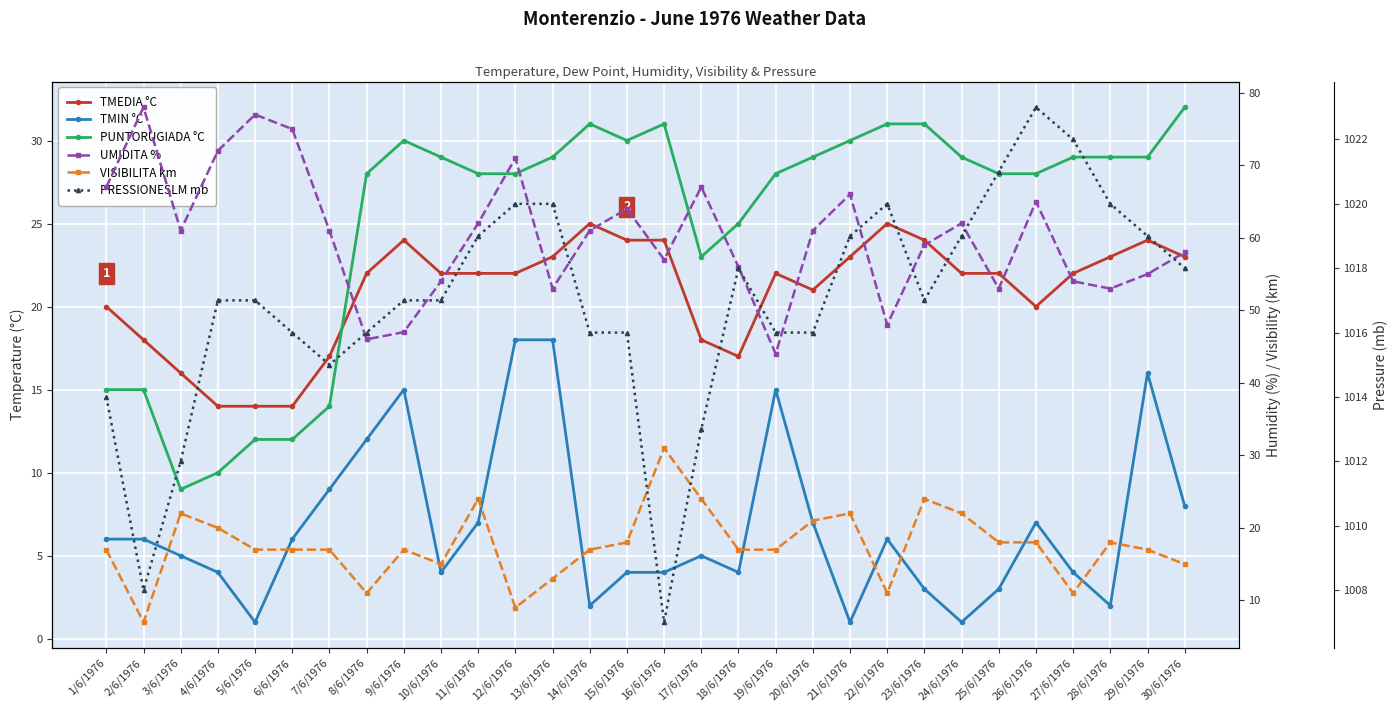

True or false: PRESSIONESLM mb has more than 2 interior local peaks.

True